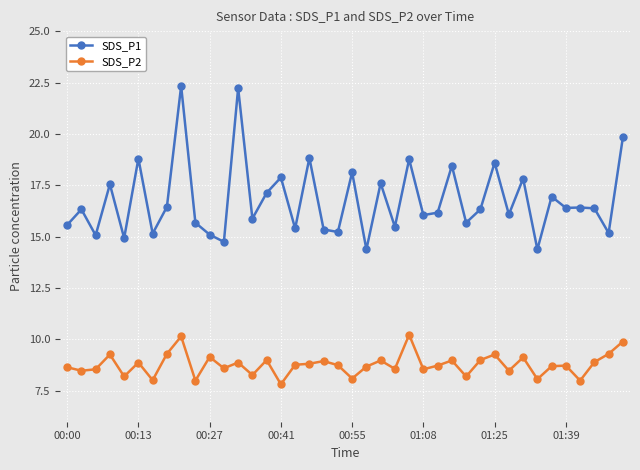

Which series has the largest total across all categories?

SDS_P1